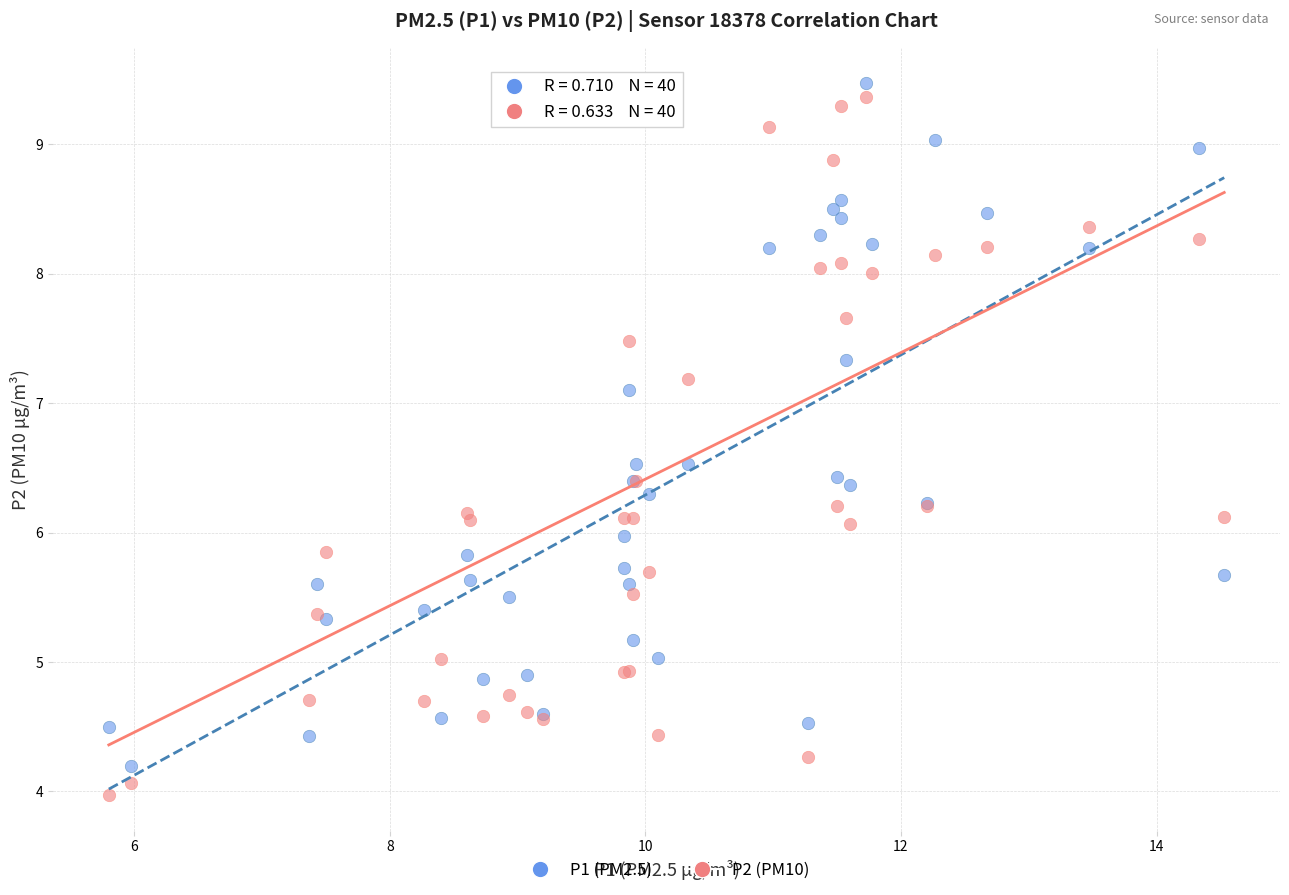

What are all the series names shown in the legend?

P1 (PM2.5), P2 (PM10)